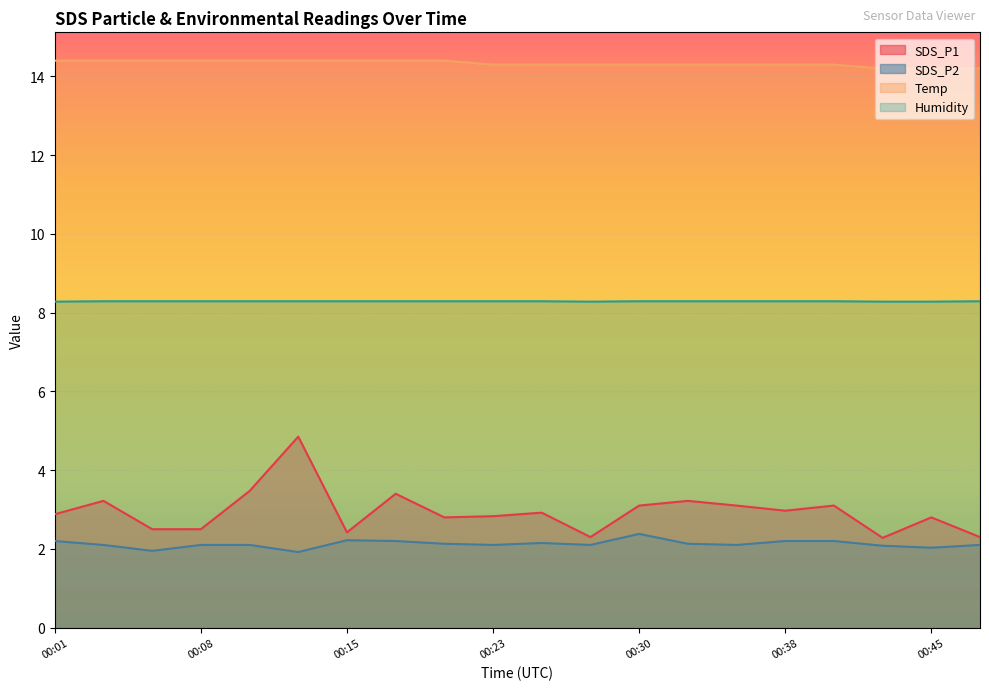

How many lines are shown in the chart?

4